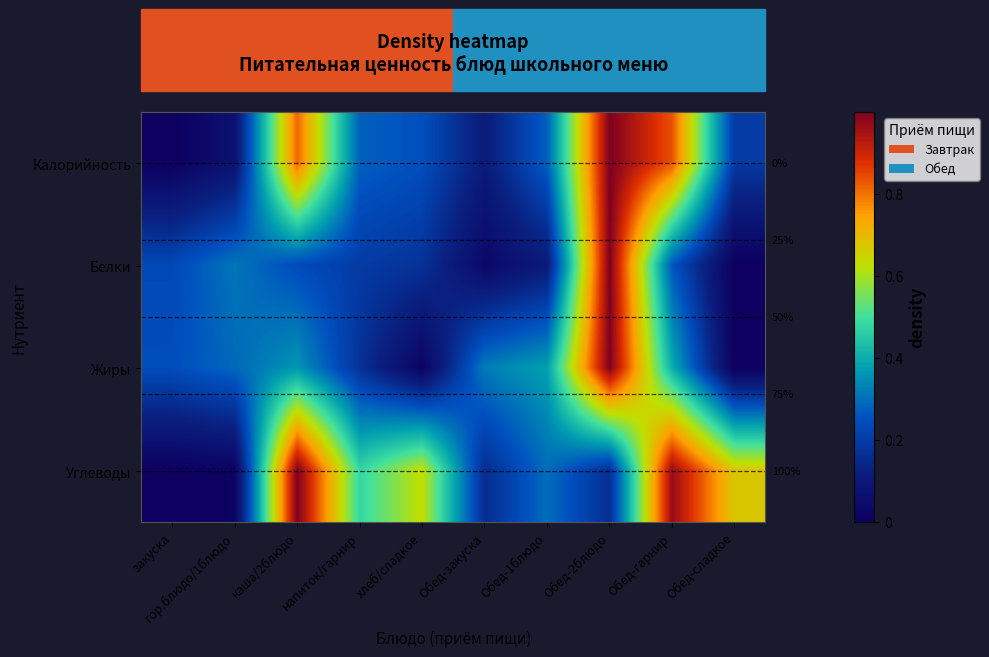

Between хлеб/сладкое and каша/2блюдо, which is larger?

каша/2блюдо